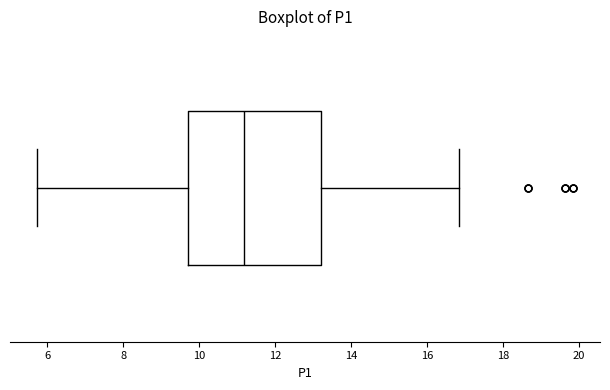

Transcribe this box plot: give where the median line is, the range the box spans, and where the two whiskers end, as read against the x-axis. The values are not printed on the chart, so give them approximately, as read against the axis.

median 11.2, box 9.8 to 13.2, whiskers 5.8 to 16.8